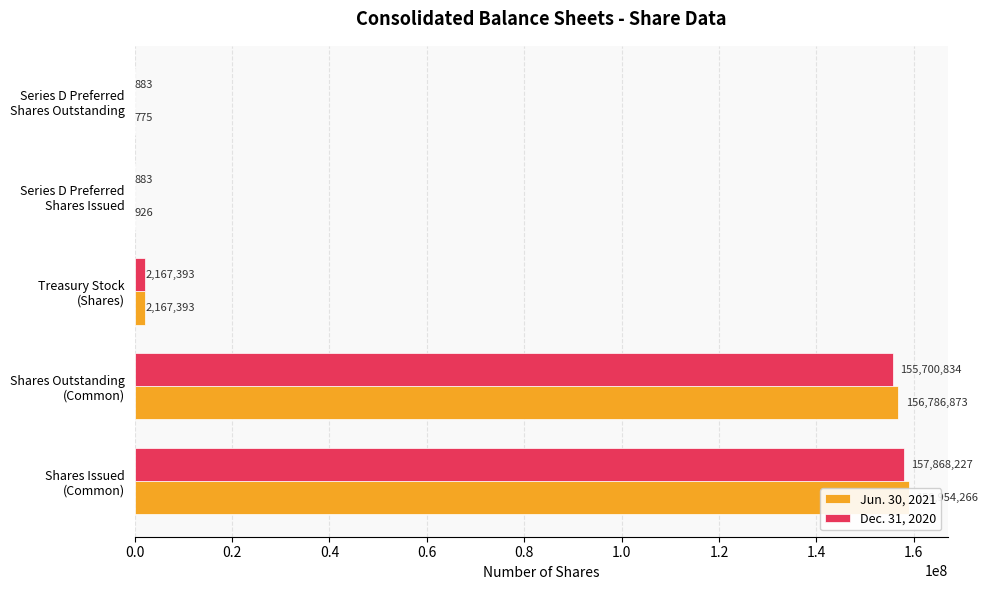

What is the sum of all Dec. 31, 2020 values?

315738220